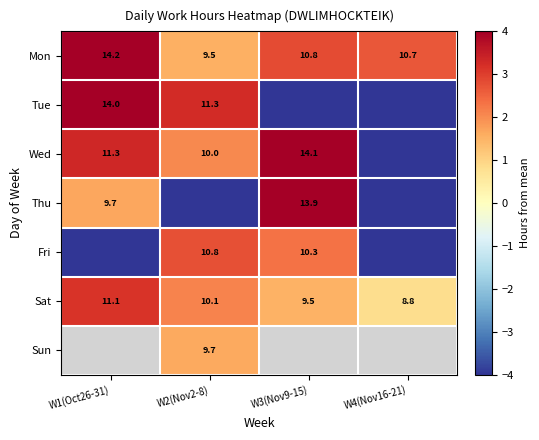

At which label does Thu first exceed 1?

W1(Oct26-31)